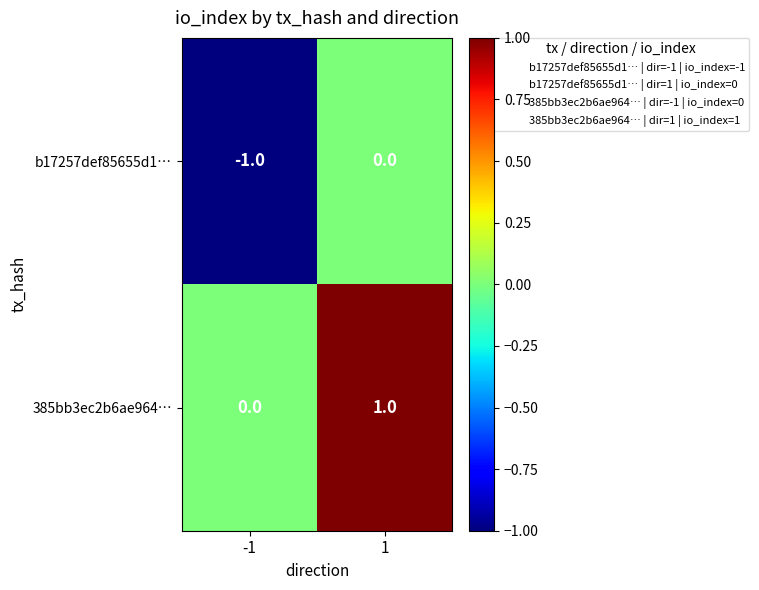

Reading left to right, transcribe all the data shown in this chart.

b17257def85655d1…: -1=-1	1=0
385bb3ec2b6ae964…: -1=0	1=1